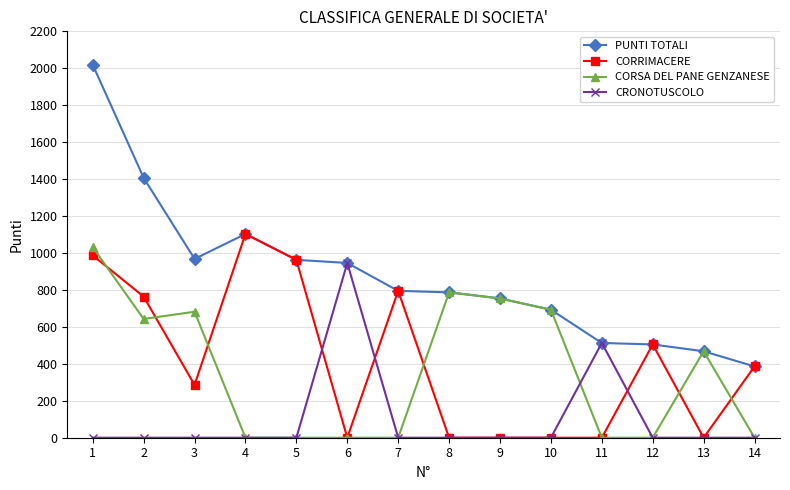

Is the value of CORRIMACERE at 6 greater than the value of PUNTI TOTALI at 1?

No